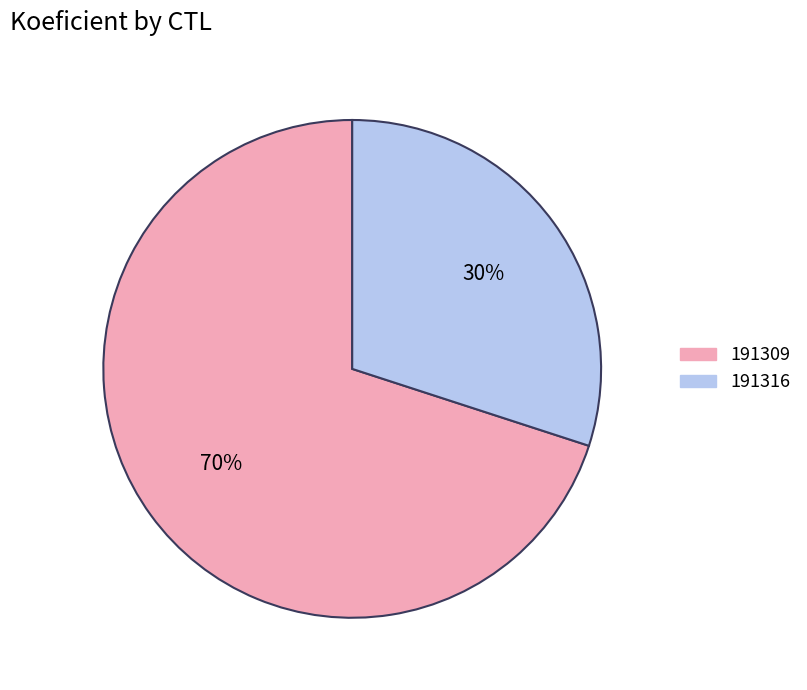

The 191316 slice represents 30% of the pie. True or false?

True